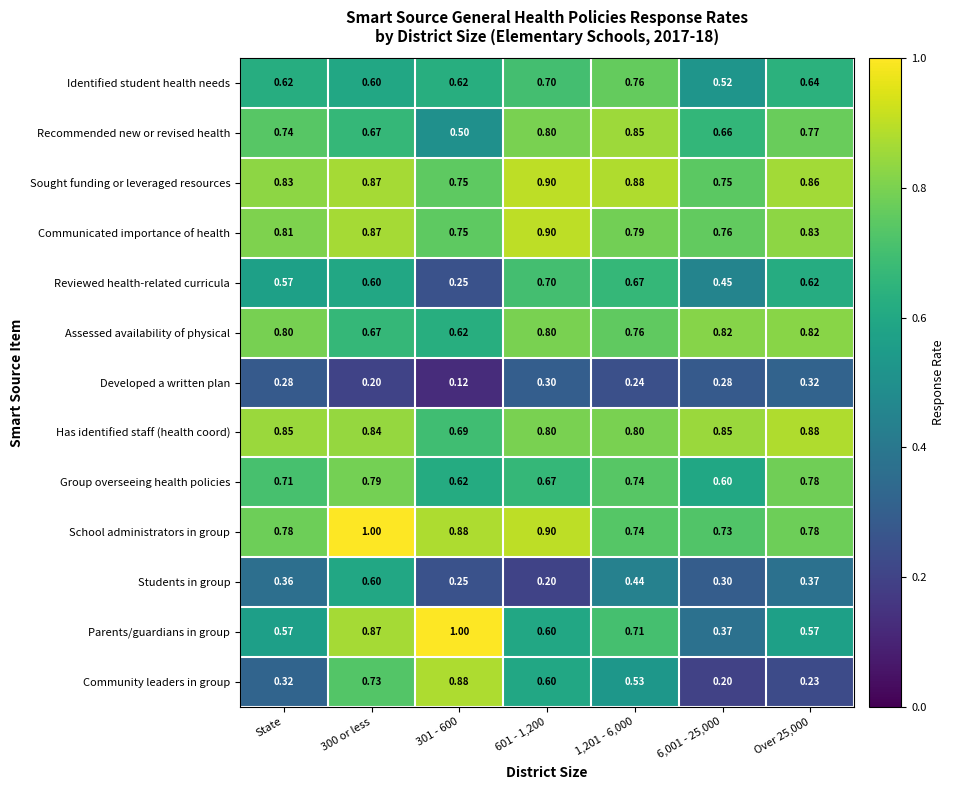

Which series has the largest range (max minus min)?

Community leaders in group